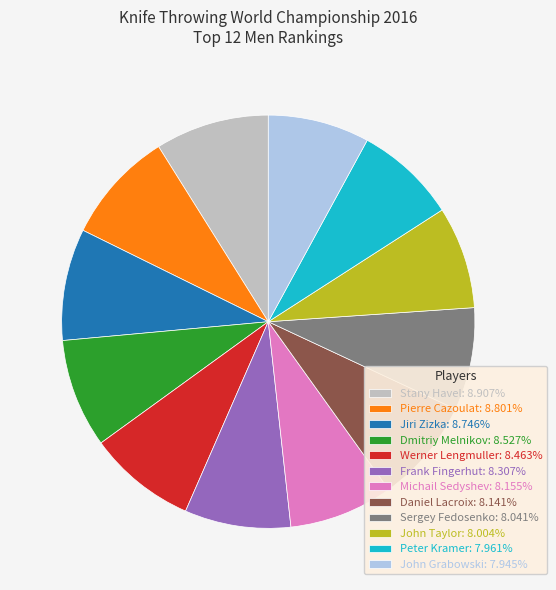

Do Frank Fingerhut: 8.307% and Jiri Zizka: 8.746% together represent more than half of the pie?

No